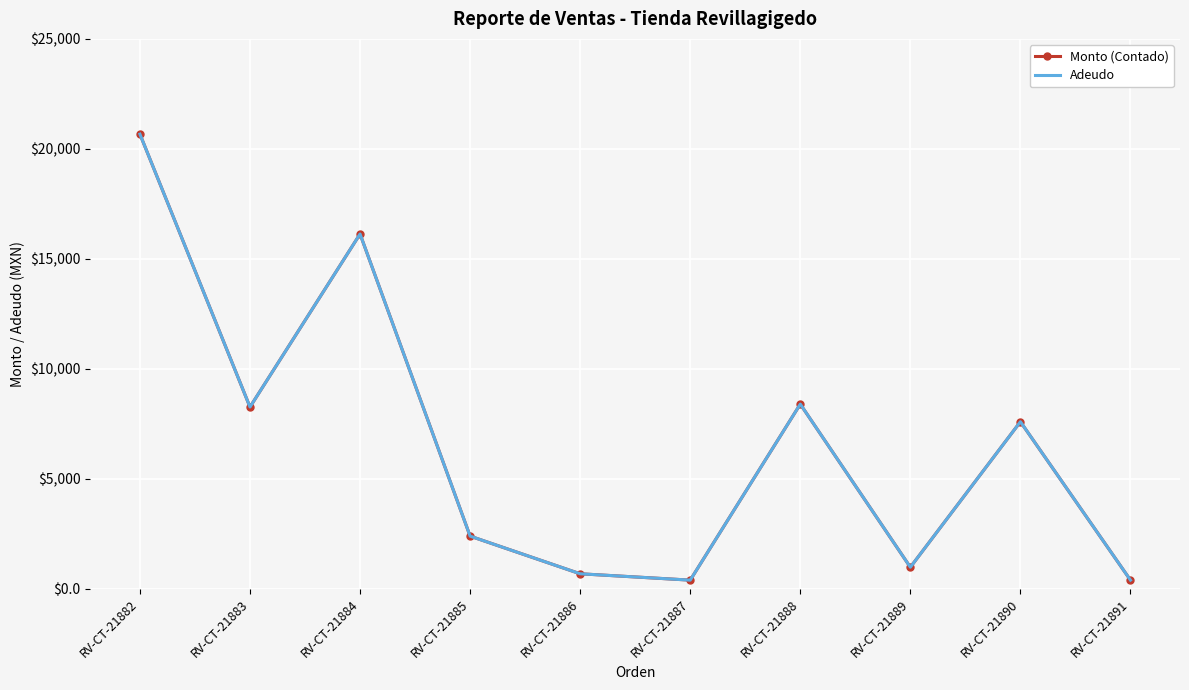

How many lines are shown in the chart?

2